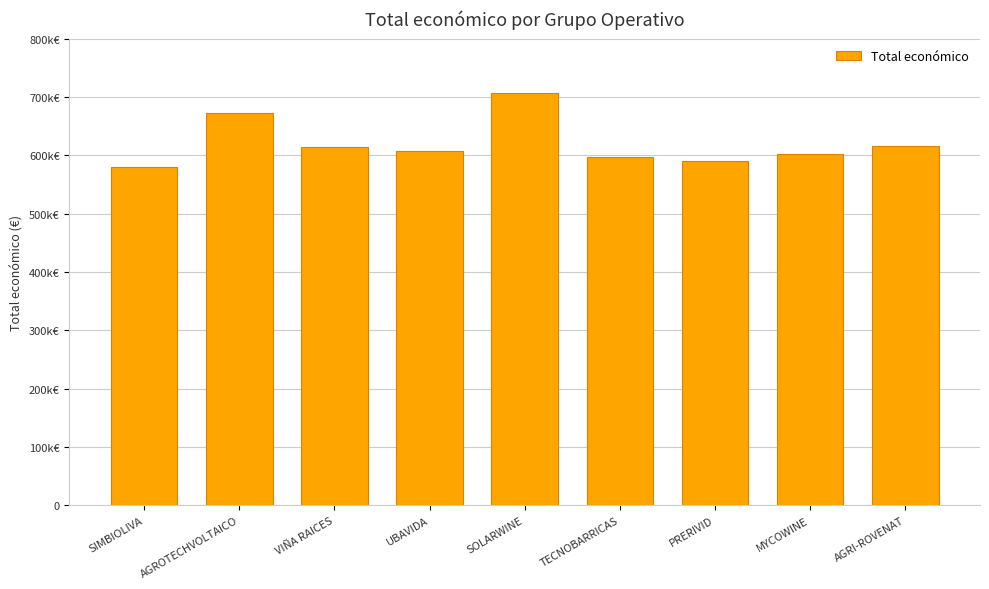

What is the sum of all values?

5584690